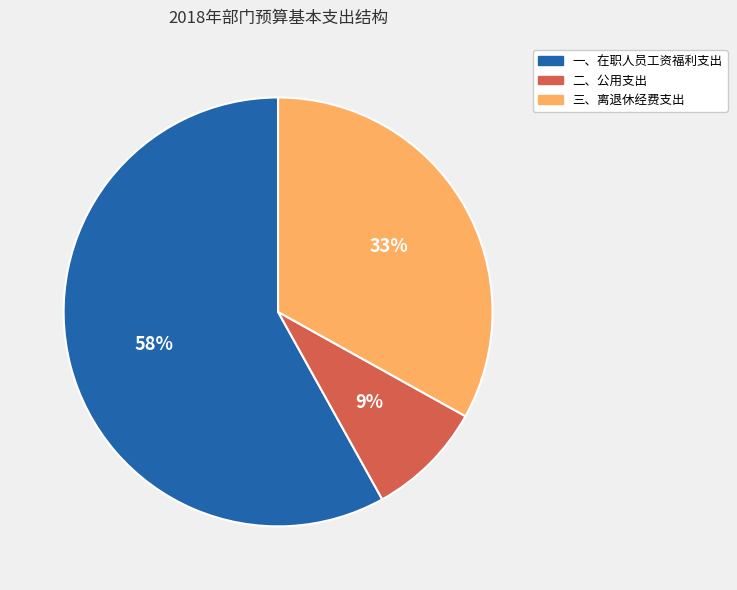

What is the ratio of the value at 一、在职人员工资福利支出 to the value at 三、离退休经费支出?

1.8